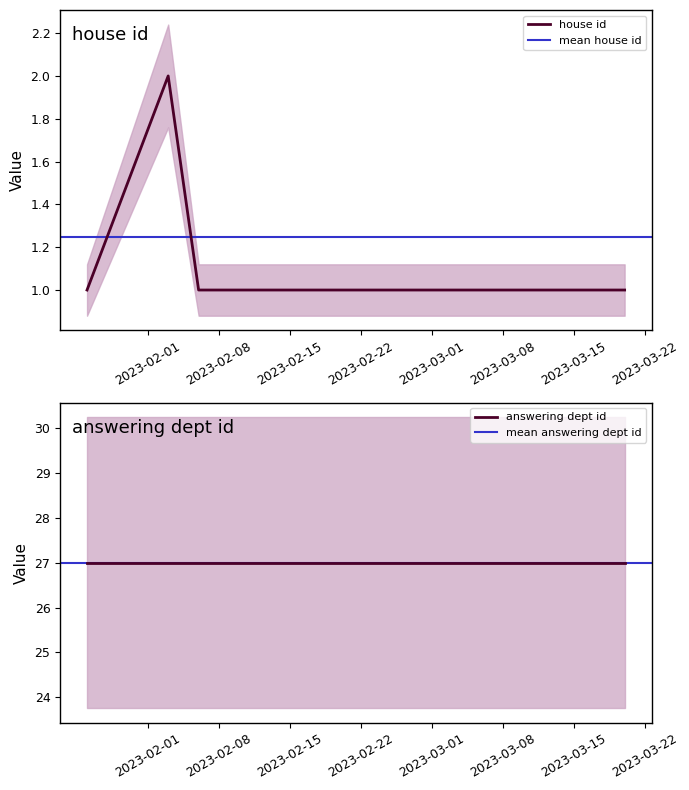

Count the number of categories in the chart.

8